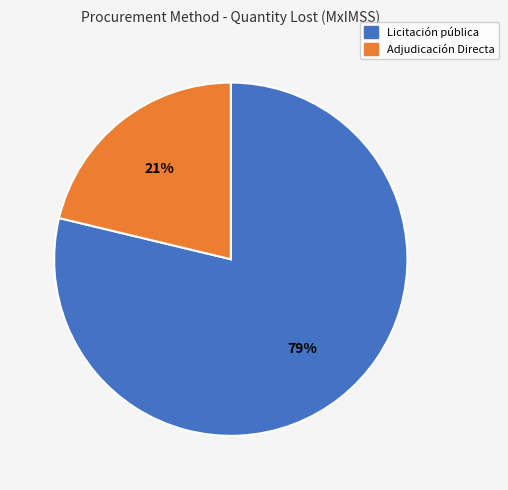

Does any single category account for the majority?

Yes